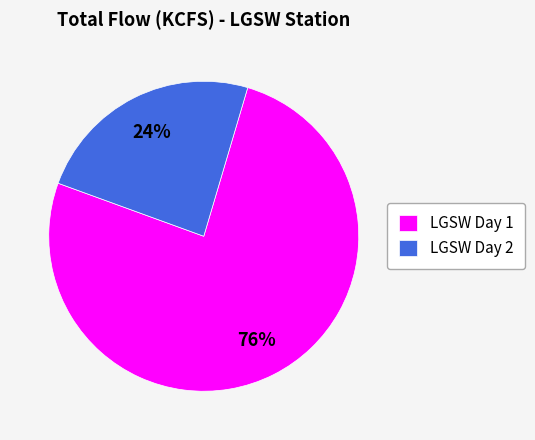

What is the largest slice in the pie chart?

LGSW Day 1